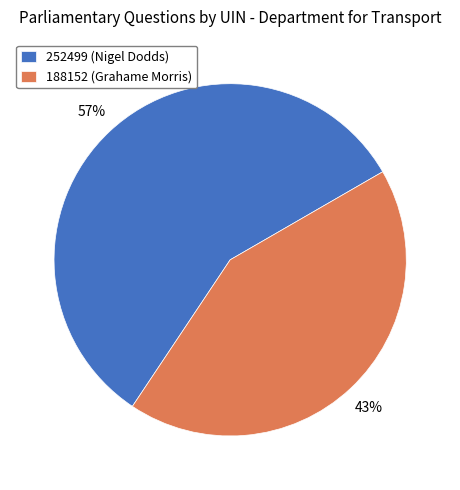

How many slices are in this pie chart?

2